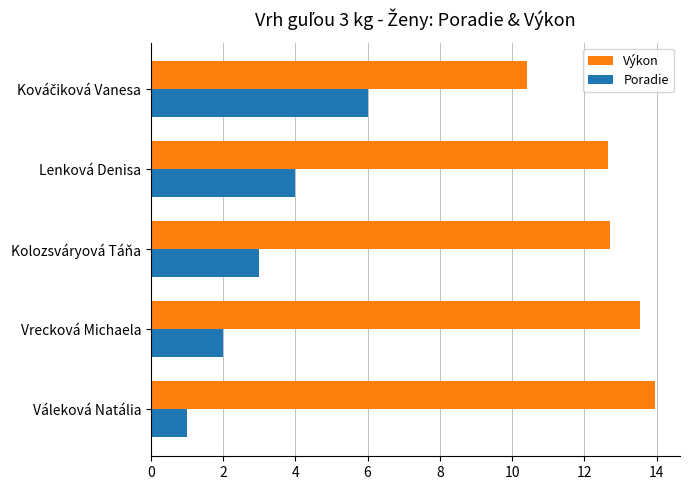

Is it true that Výkon equals 13.6 at Vrecková Michaela?

True